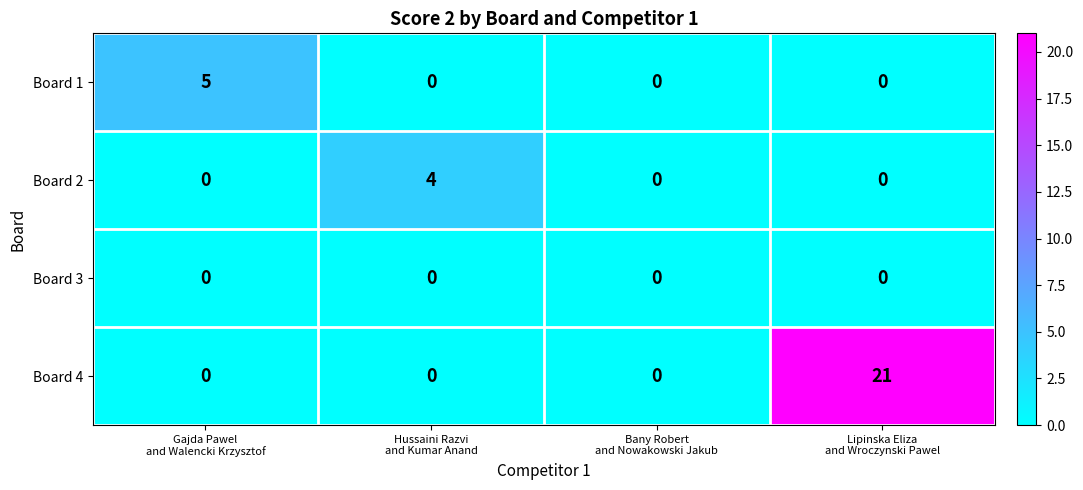

What is the difference between the maximum and second lowest values in the Board 4 series?

21